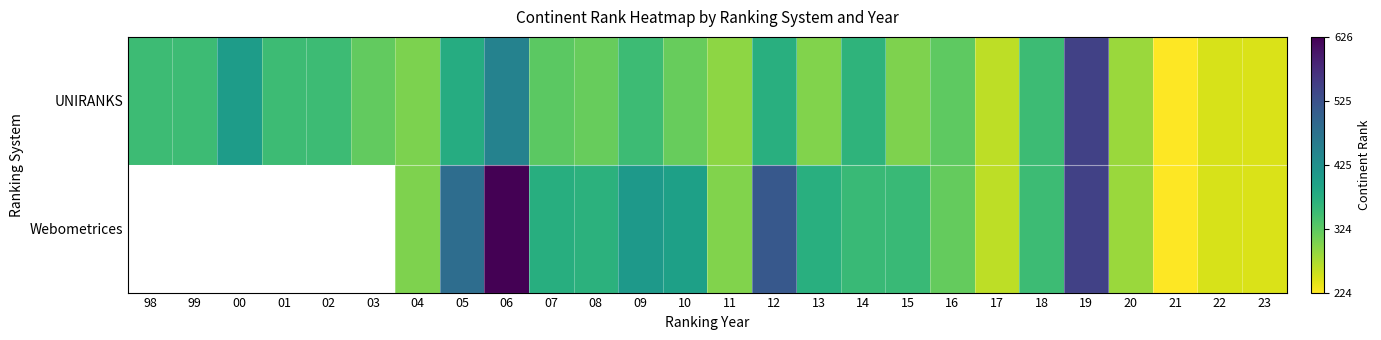

How many data points in Webometrices are less than 300?

5